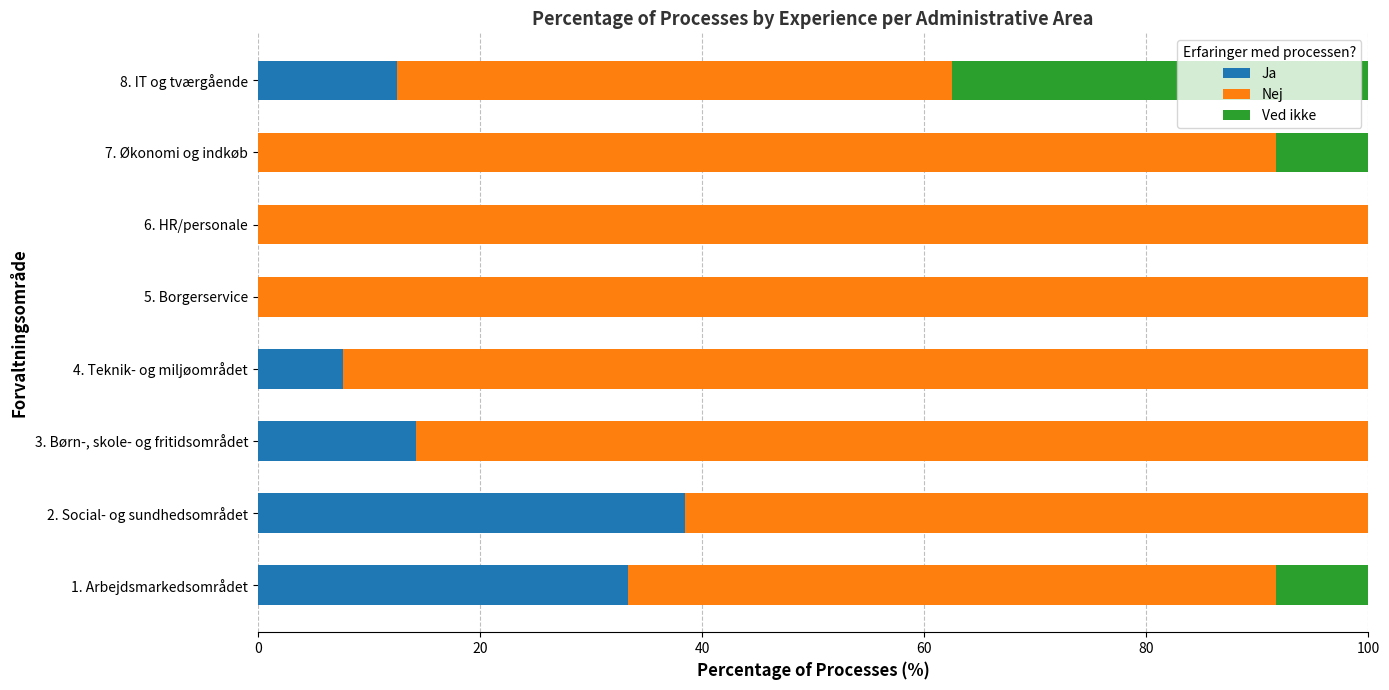

At which label does Ja reach its peak?

2. Social- og sundhedsområdet